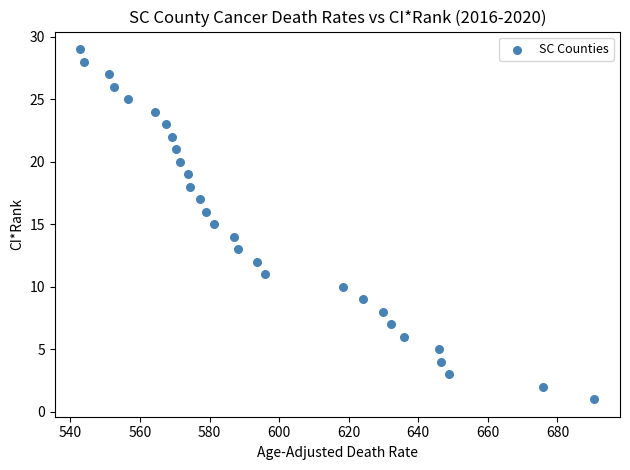

What is the range of Y values (max minus min)?

28